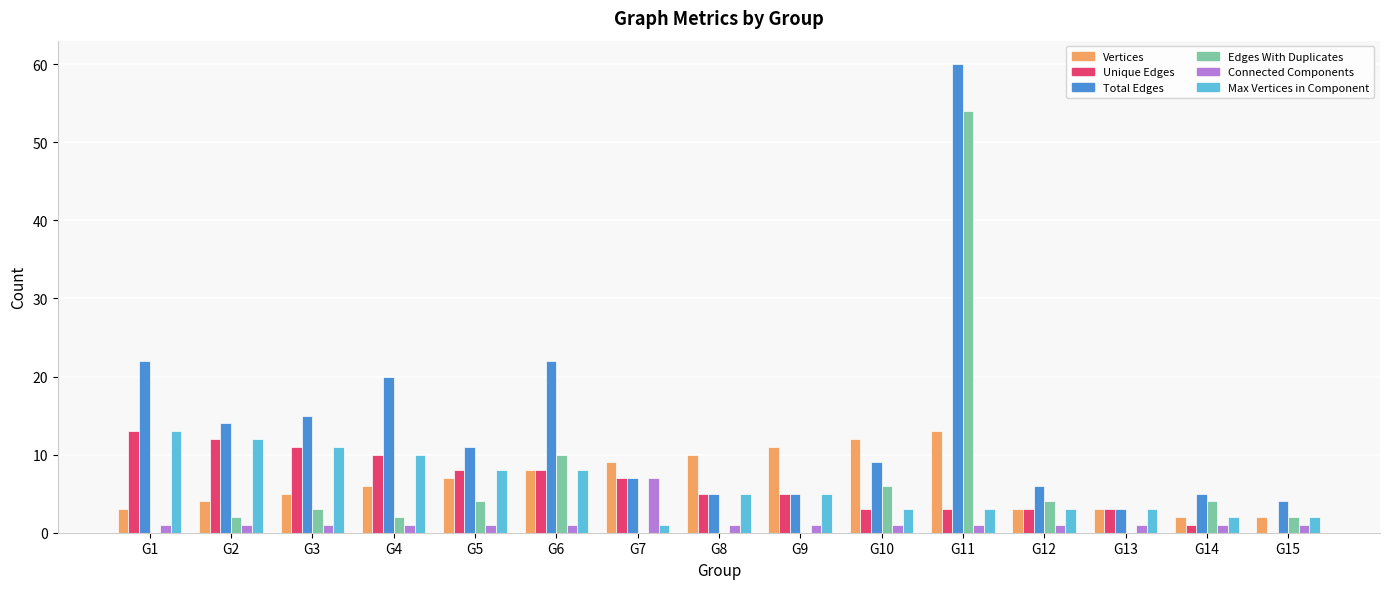

At which label does Max Vertices in Component reach its peak?

G1